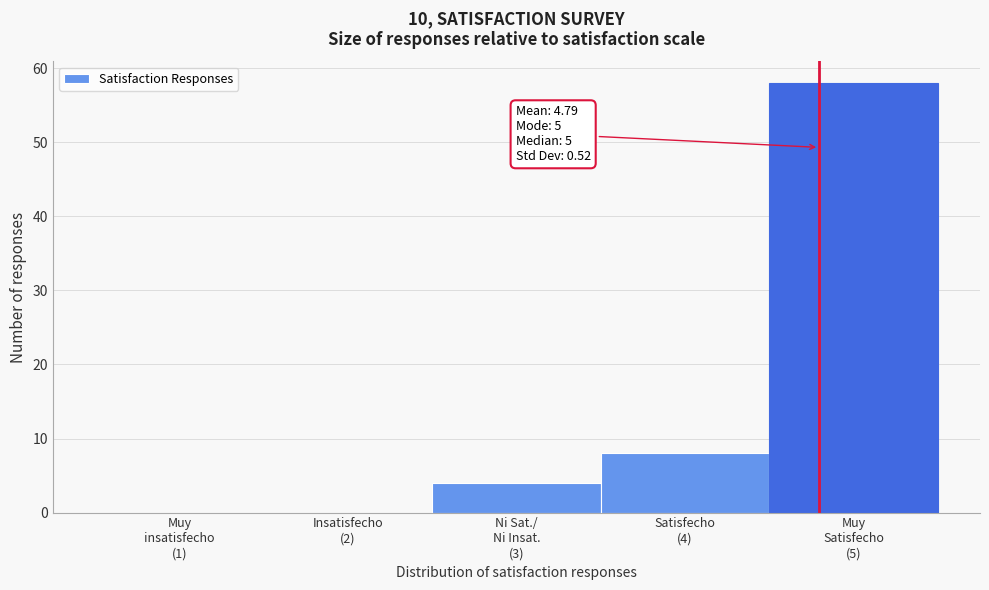

What is the sum of all values?

70